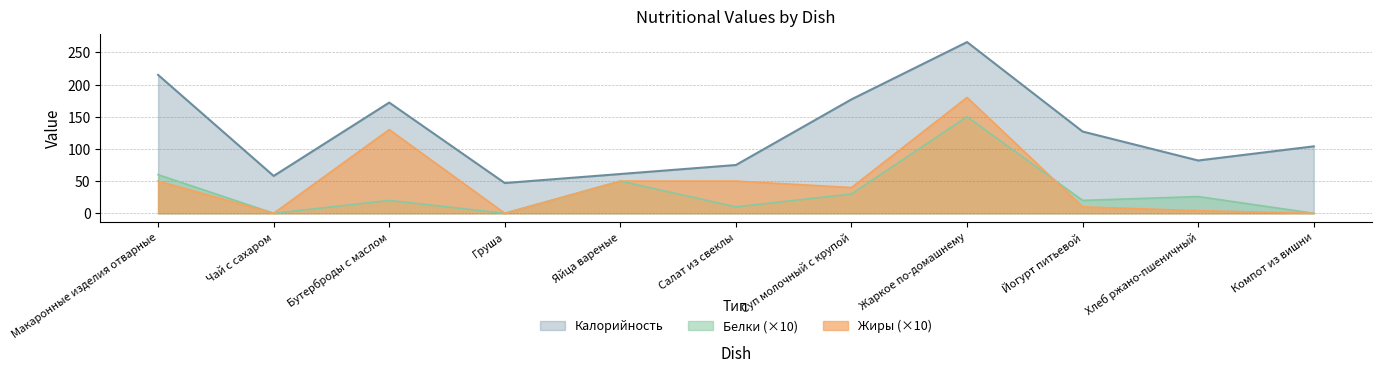

How many data points in Калорийность are above 104?

5